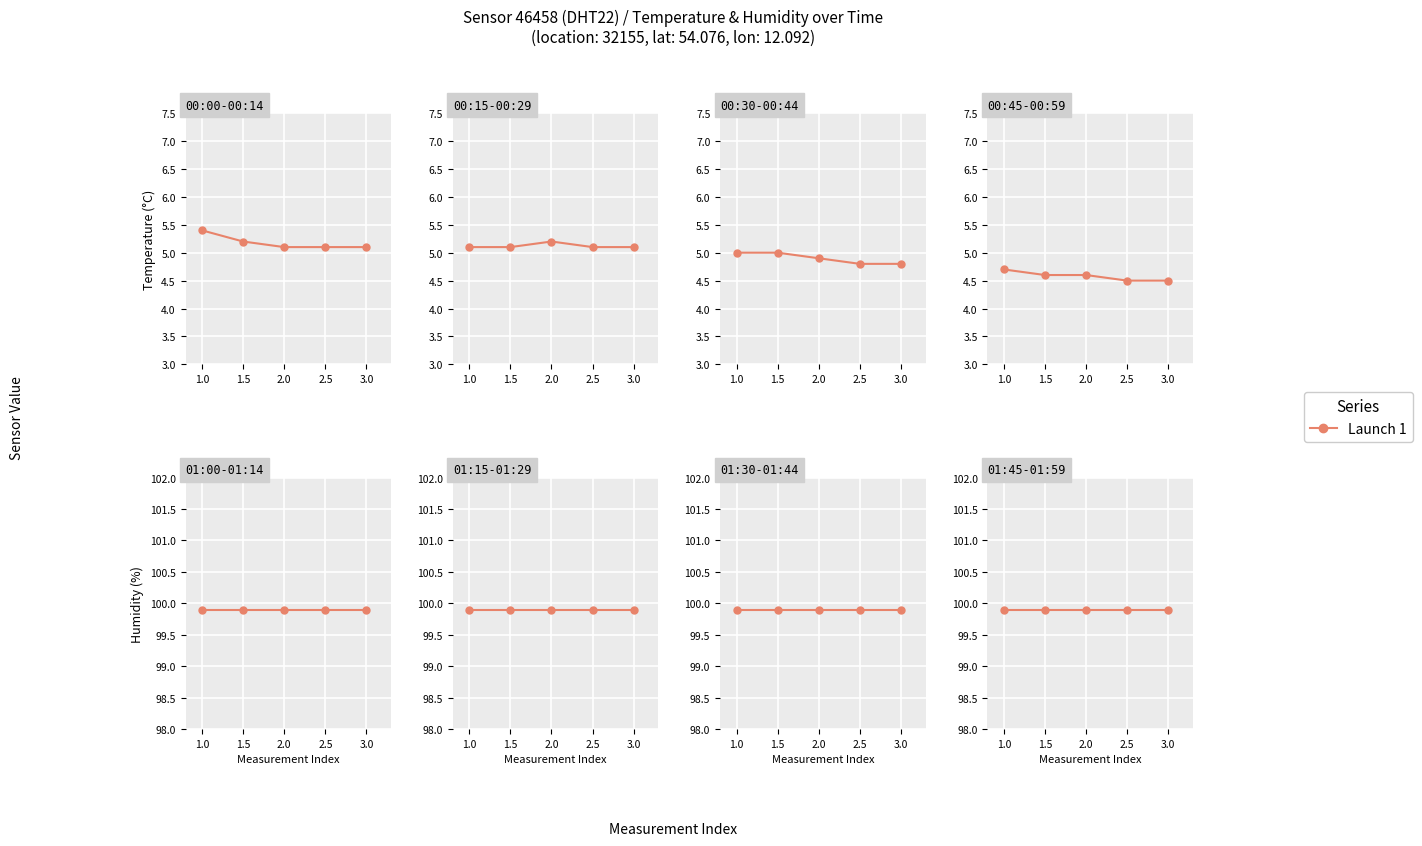

Rank the categories by humidity value from highest to lowest.

1.0, 1.5, 2.0, 2.5, 3.0